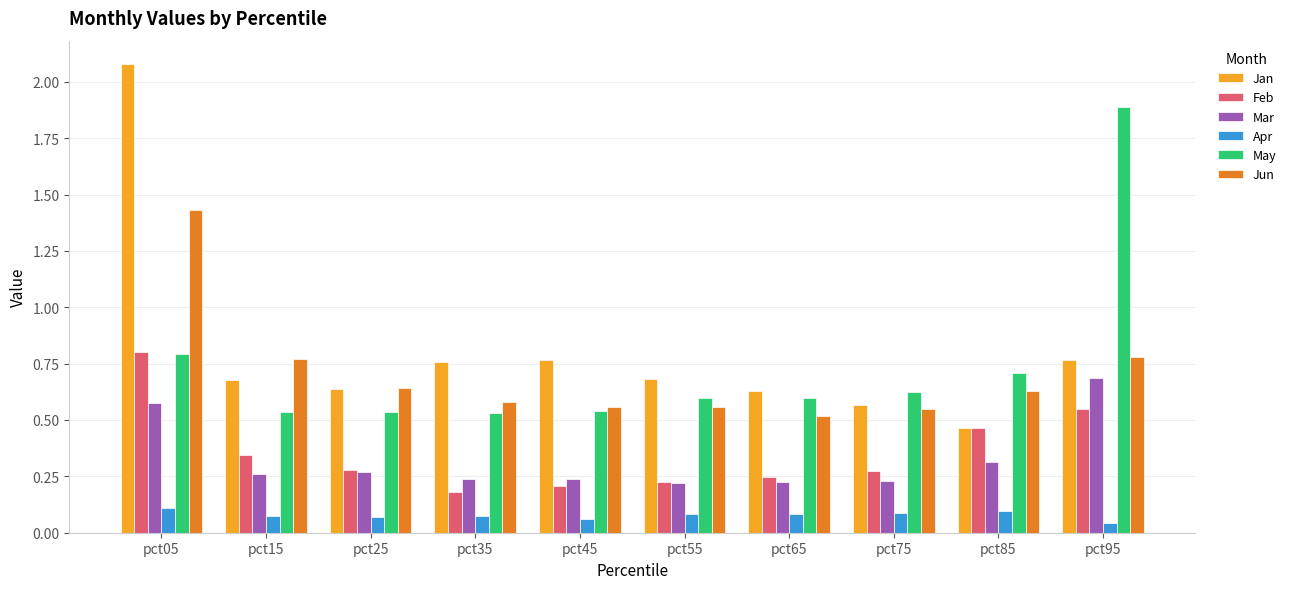

Is the value of Apr at pct05 greater than the value of Feb at pct75?

No